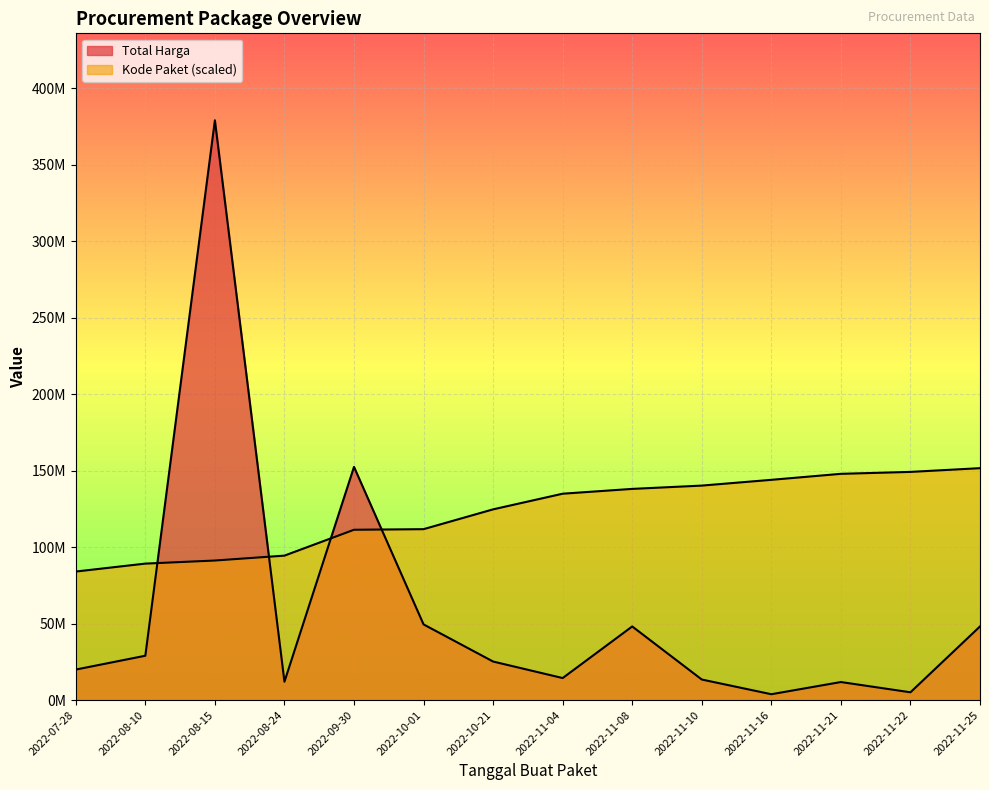

Reading left to right, list all the values displayed in this chart.

Total Harga: 2022-07-28=19950000.0	2022-08-10=29000000.0	2022-08-15=379075000.0	2022-08-24=12000000.0	2022-09-30=152477000.0	2022-10-01=49478000.0	2022-10-21=25200000.0	2022-11-04=14400000.0	2022-11-08=48140000.0	2022-11-10=13442000.0	2022-11-16=3825000.0	2022-11-21=11800000.0	2022-11-22=5093000.0	2022-11-25=48140000.0
Kode Paket: 2022-07-28=84041849.1	2022-08-10=89229158.7	2022-08-15=91245314.6	2022-08-24=94449659.5	2022-09-30=111358202.6	2022-10-01=111748547.8	2022-10-21=124701969.5	2022-11-04=134932597.6	2022-11-08=138077184.4	2022-11-10=140235588.3	2022-11-16=144003974.3	2022-11-21=147927438.5	2022-11-22=149191144.5	2022-11-25=151630000.0